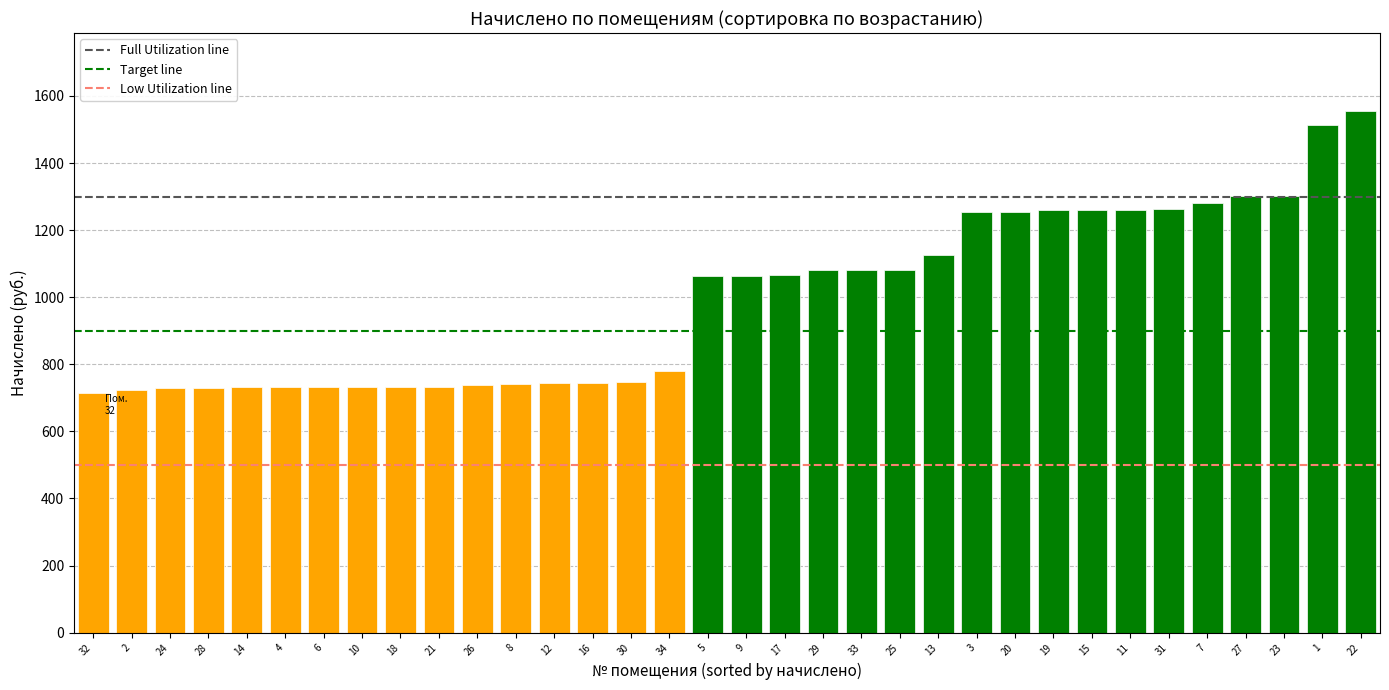

What is the average value?

995.4